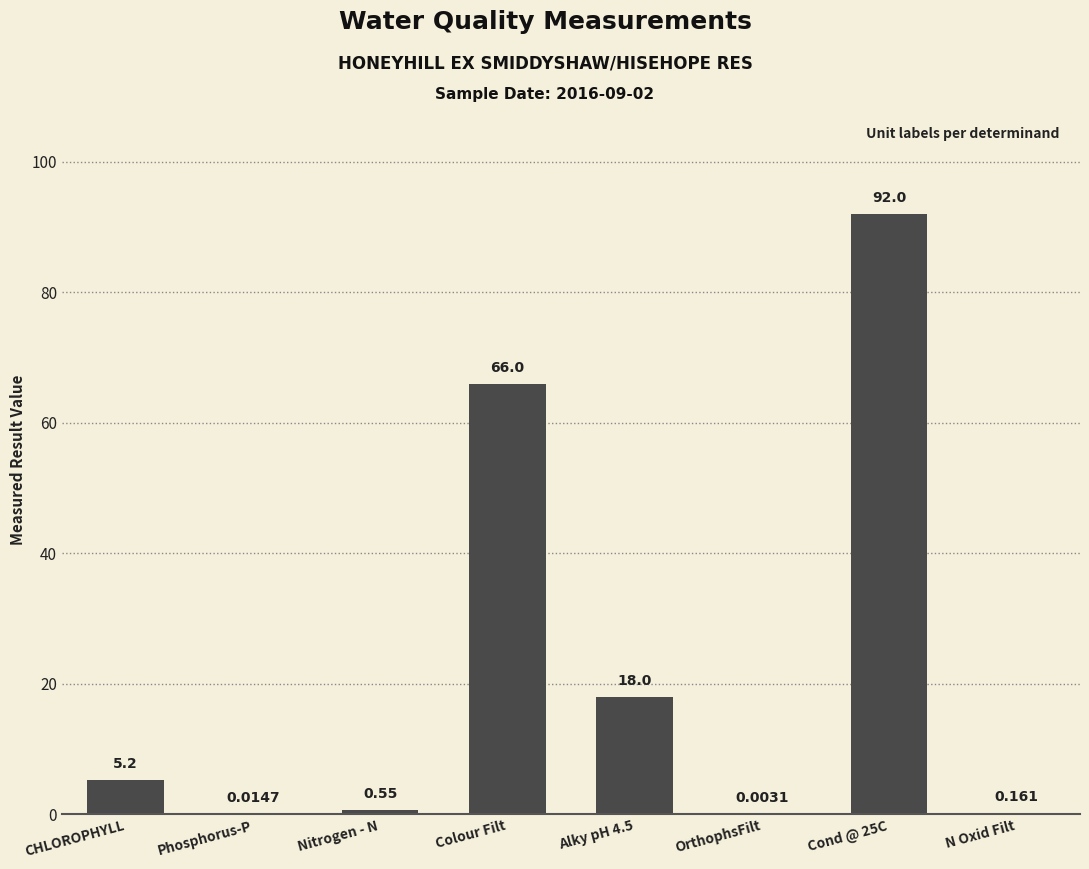

What is the change in value from CHLOROPHYLL to Colour Filt?

+60.8